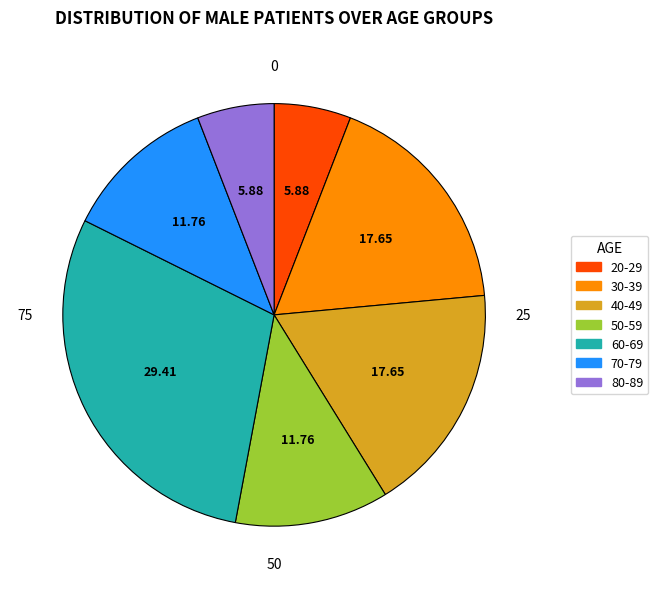

How many segments does this pie chart have?

7